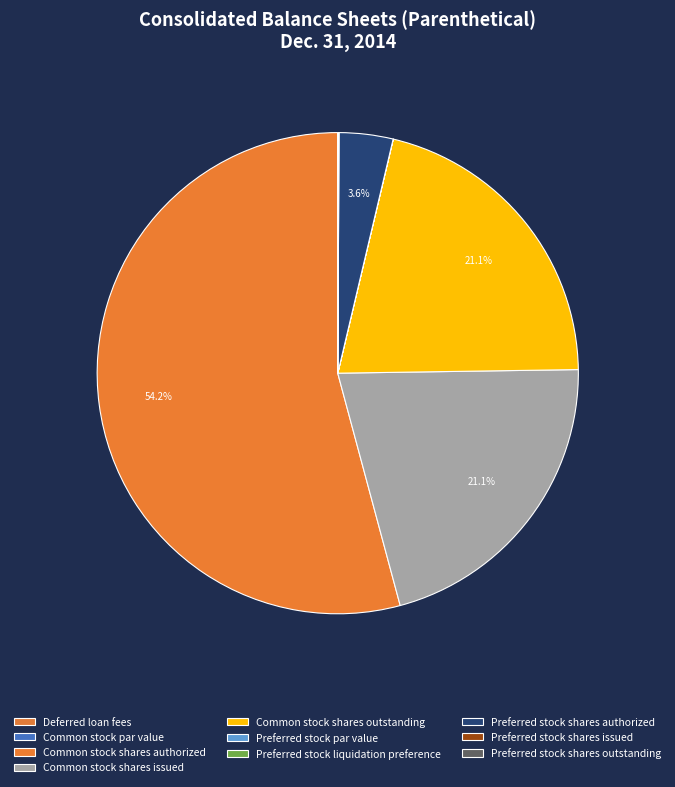

Which slice is the largest?

Common stock shares authorized